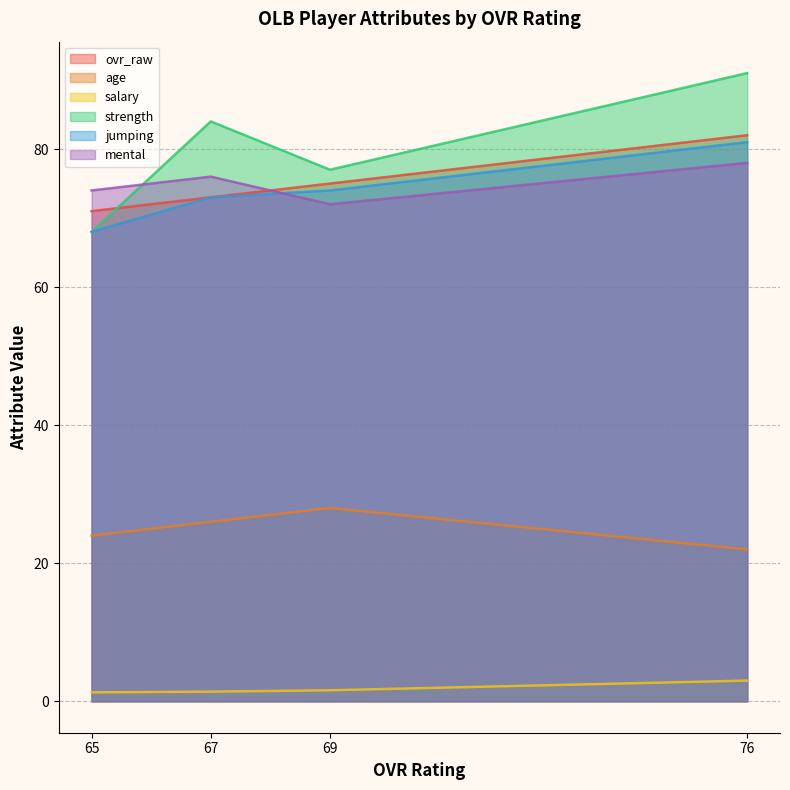

Rank the categories by ovr_raw value from highest to lowest.

76, 69, 67, 65